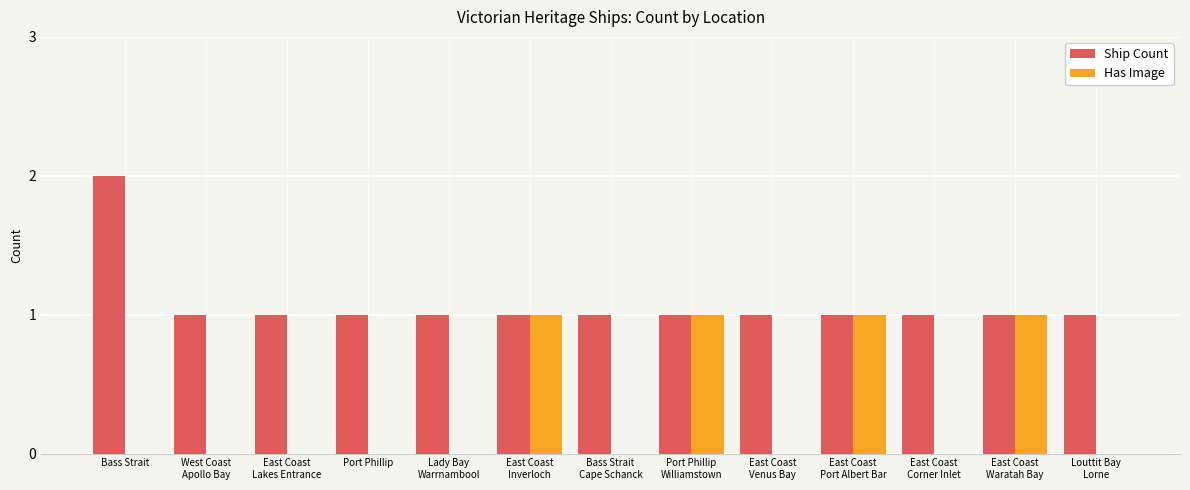

Count the number of categories in the chart.

13